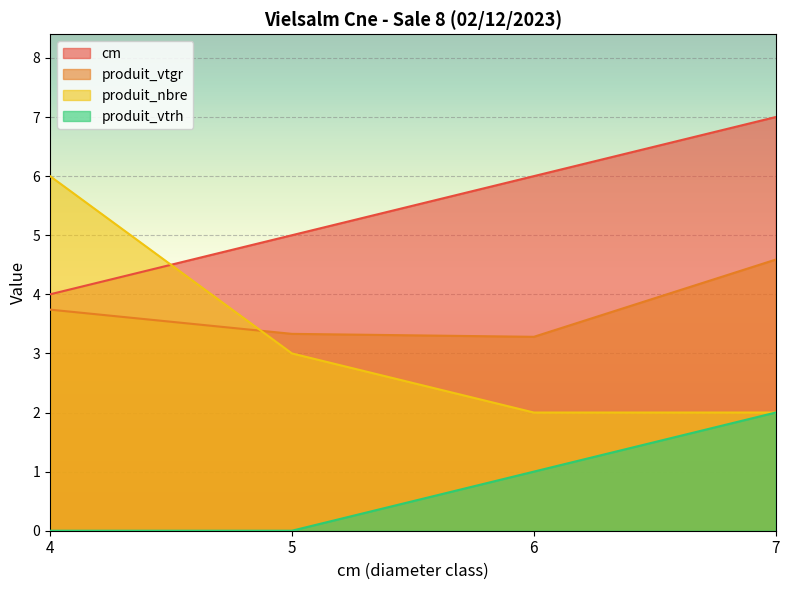

The value of cm at 6 is 10.0. True or false?

False